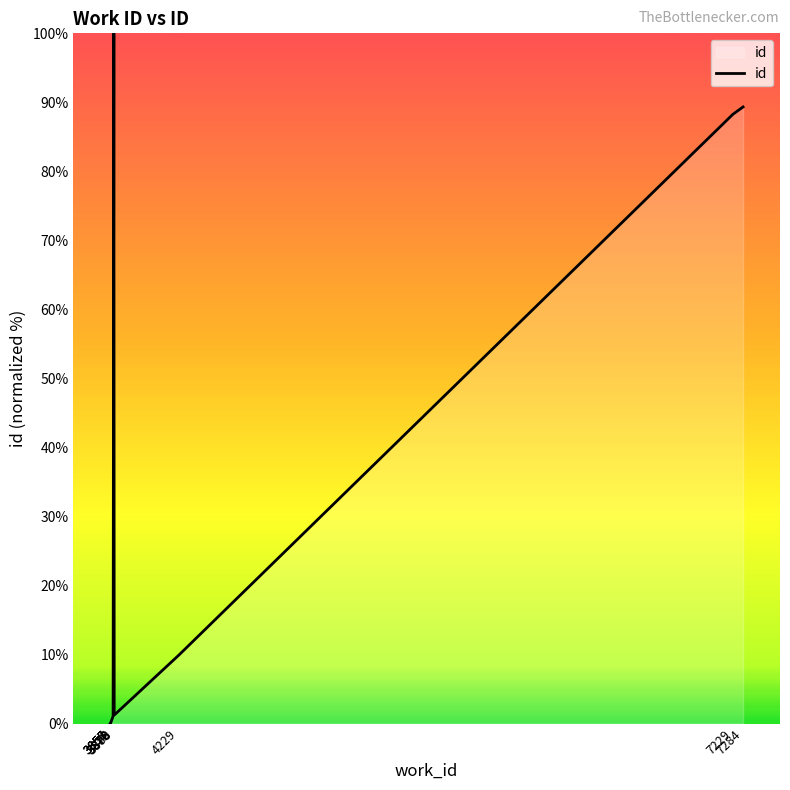

What is the value of the 10th point from the left?

89.3